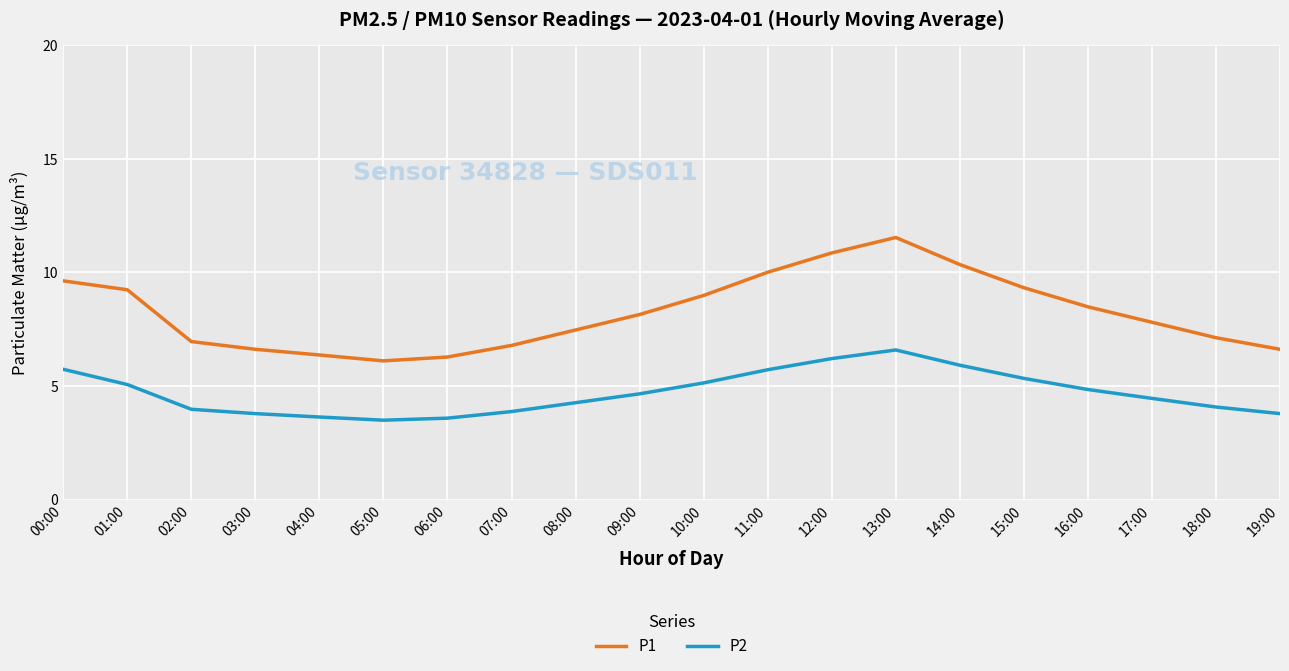

True or false: P1 has a value of 1.5 at 02:00.

False